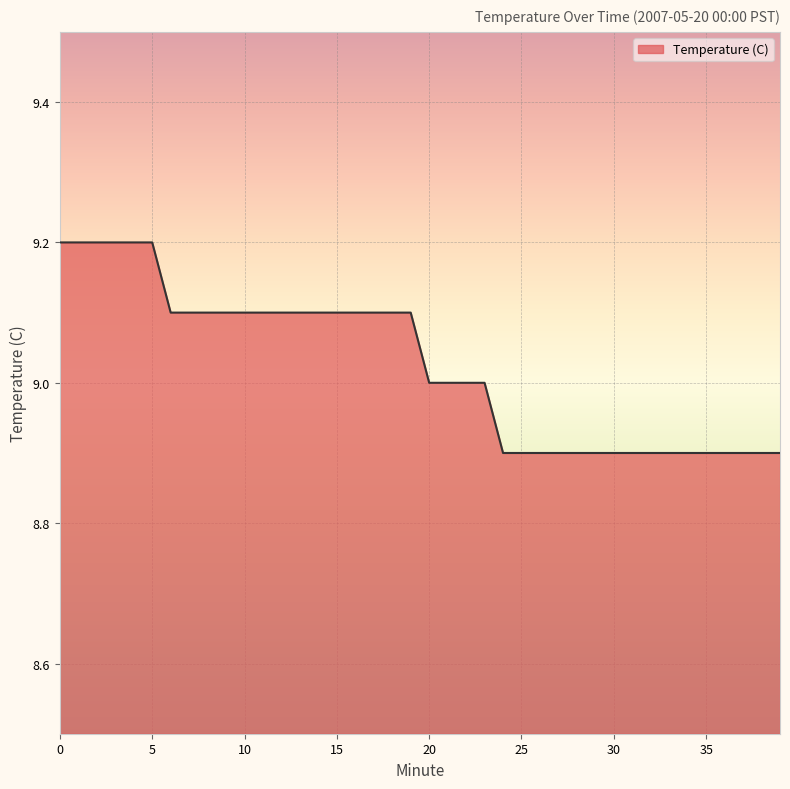

Reading right to left, transcribe all the data shown in this chart.

8.9	8.9	8.9	8.9	8.9	8.9	8.9	8.9	8.9	8.9	8.9	8.9	8.9	8.9	8.9	8.9	9.0	9.0	9.0	9.0	9.1	9.1	9.1	9.1	9.1	9.1	9.1	9.1	9.1	9.1	9.1	9.1	9.1	9.1	9.2	9.2	9.2	9.2	9.2	9.2